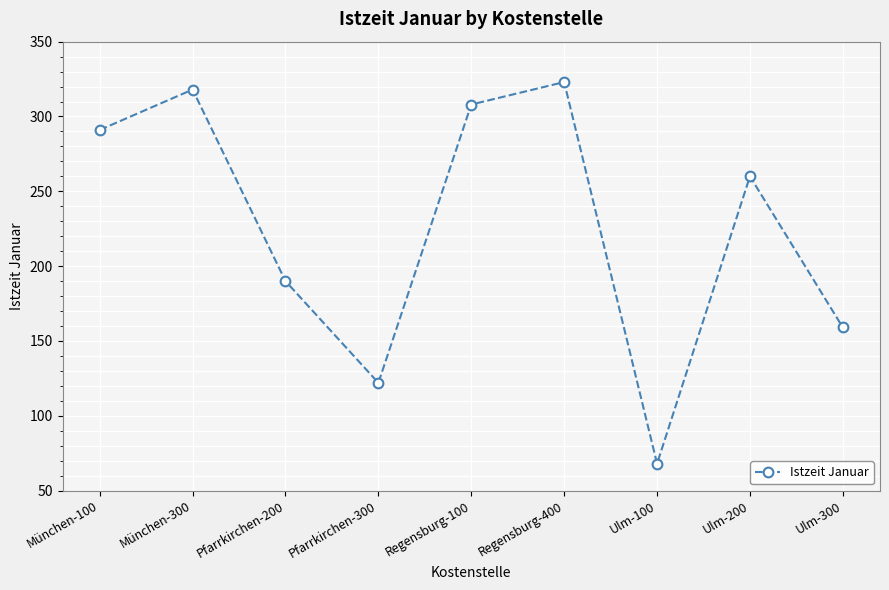

What is the difference between the values at Ulm-100 and Ulm-200?

192